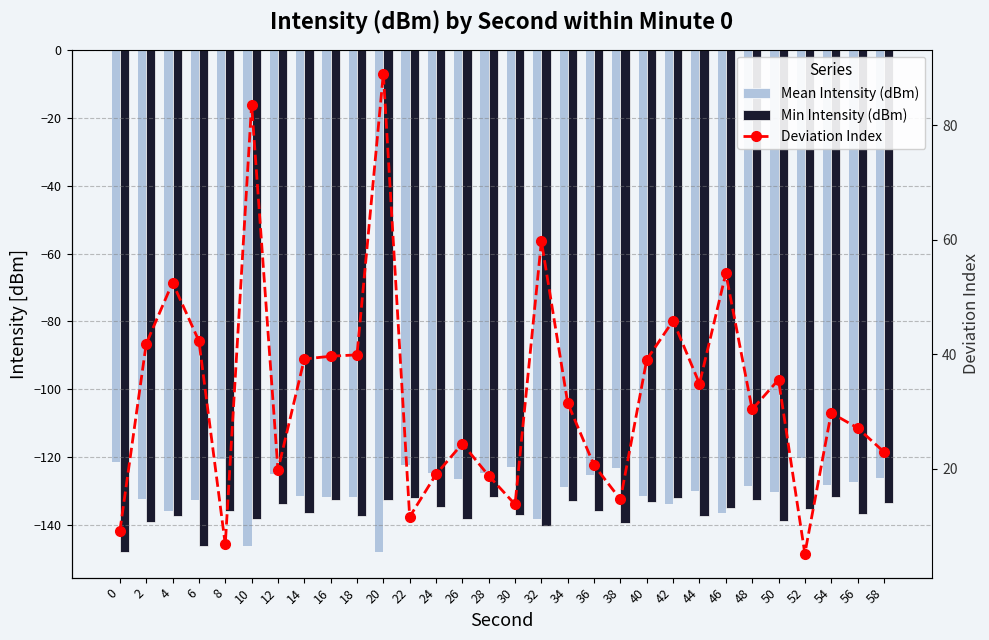

Is the value of Deviation Index at 52 greater than the value of Min Intensity (dBm) at 26?

Yes